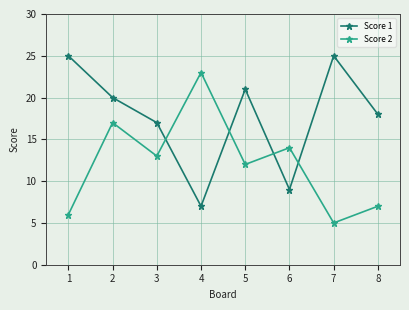

Is the value of Score 2 at 5 greater than the value of Score 1 at 2?

No